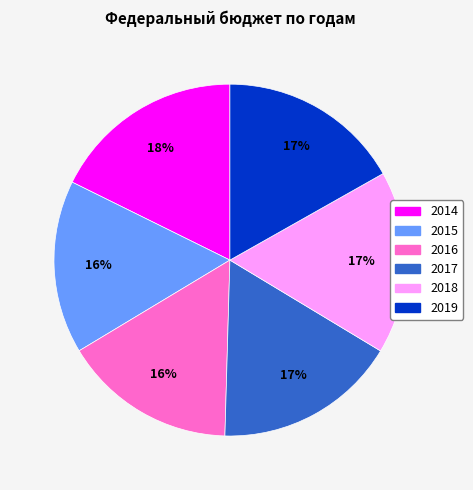

Combined, do 2015 and 2016 account for over 50%?

No